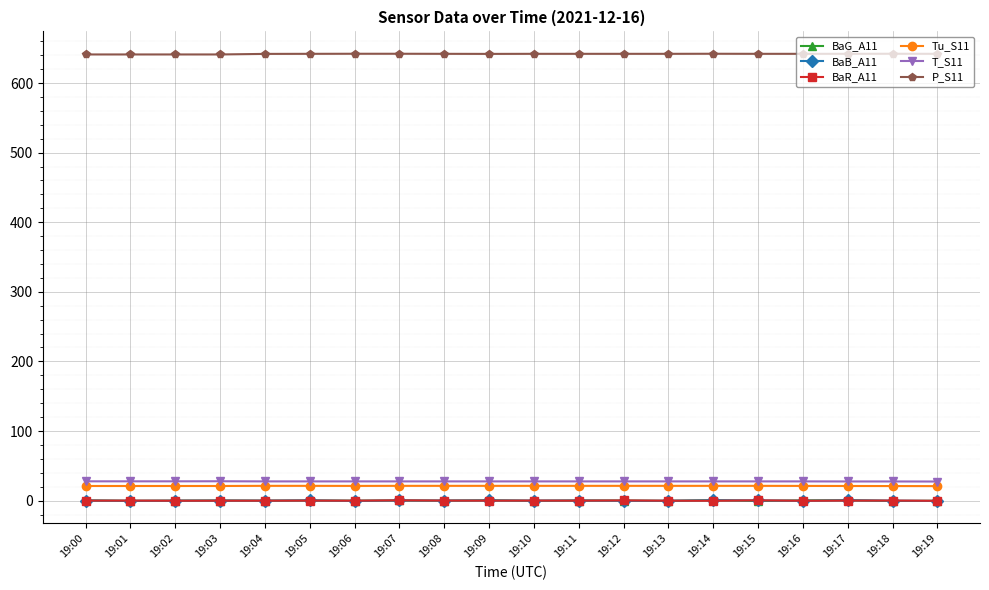

Which series has the largest total across all categories?

P_S11